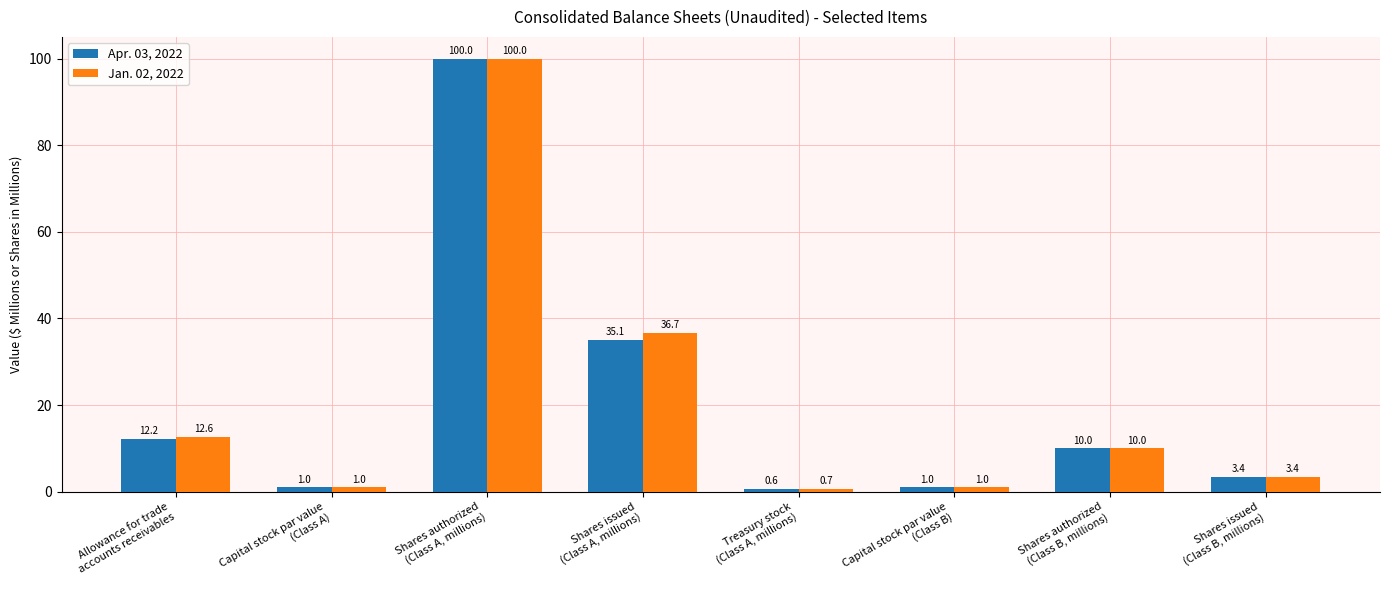

Rank the series at Treasury stock
(Class A, millions) from lowest to highest value.

Apr. 03, 2022, Jan. 02, 2022